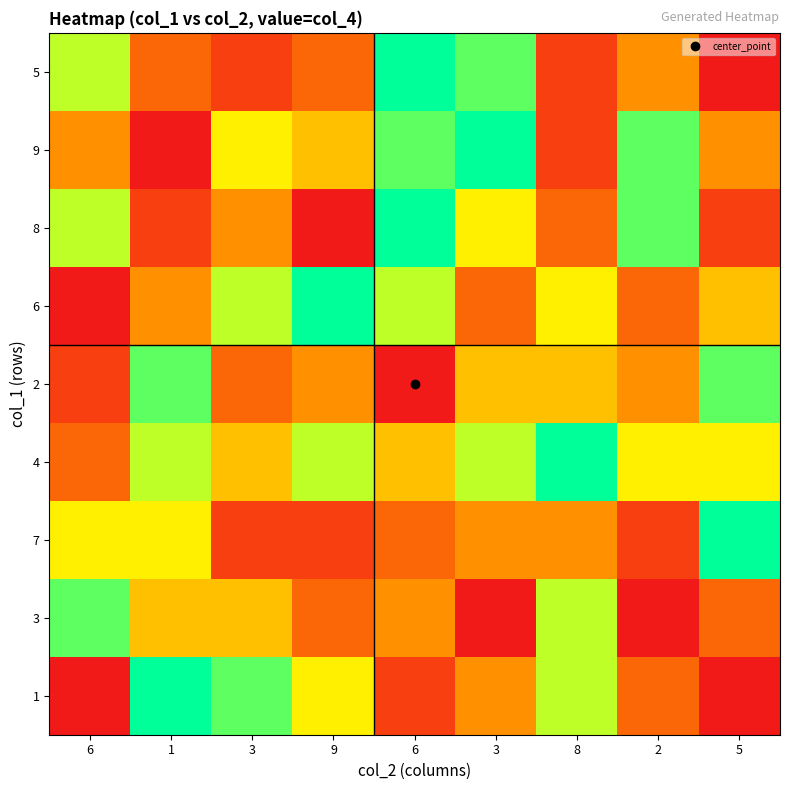

Which label corresponds to the smallest value in the chart?

5